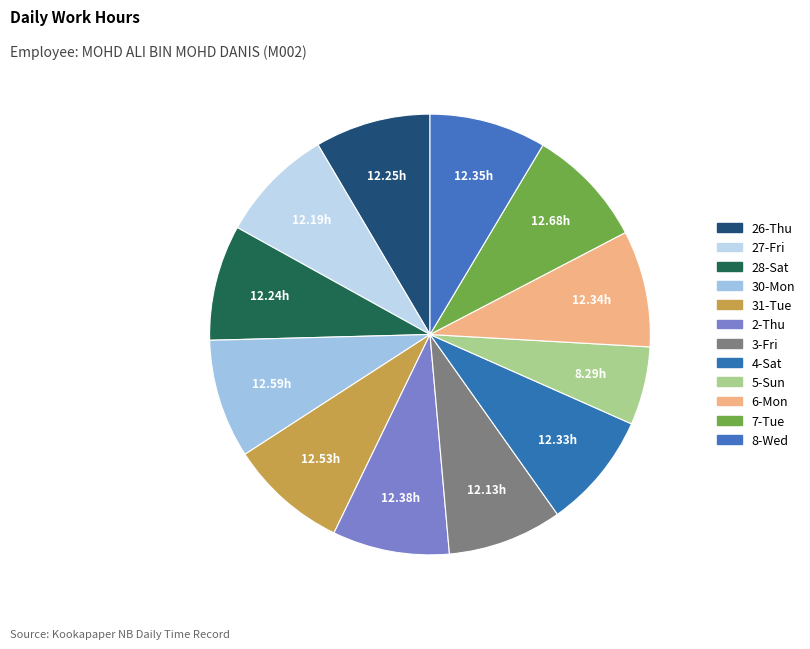

Combined, do 28-Sat and 31-Tue account for over 50%?

No